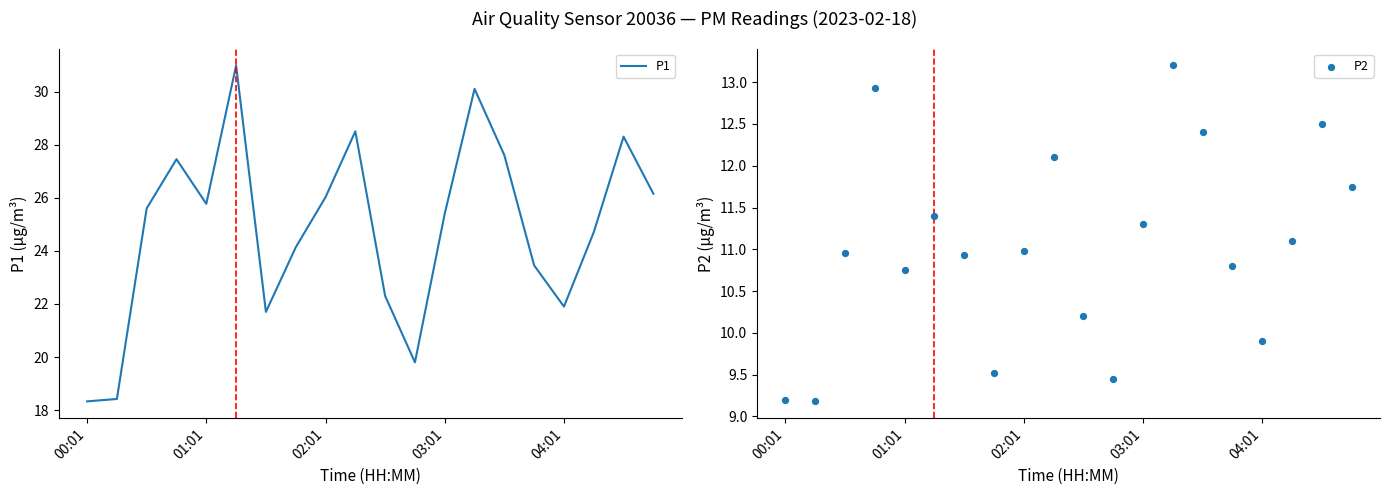

Which series has the largest total across all categories?

P1